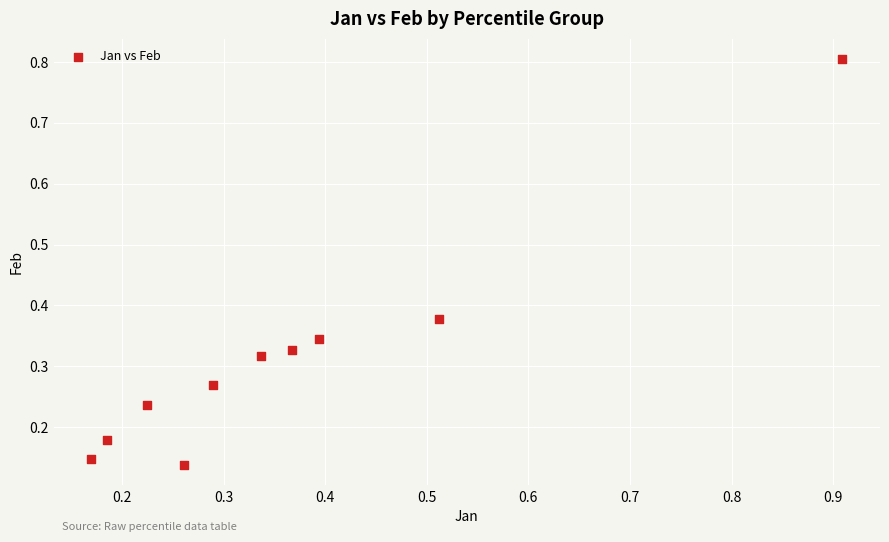

What is the range of X values (max minus min)?

0.7